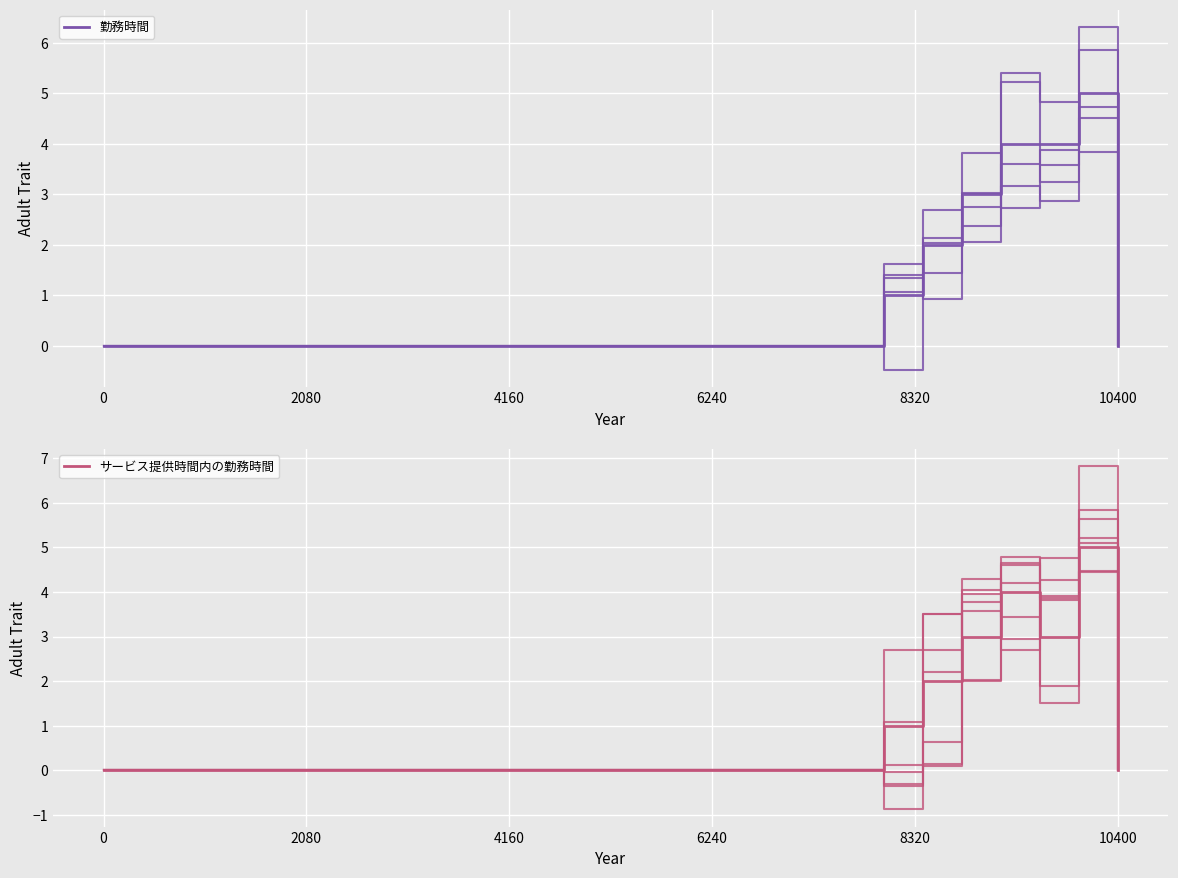

How many values in the 勤務時間 variant 1 series exceed 0?

6